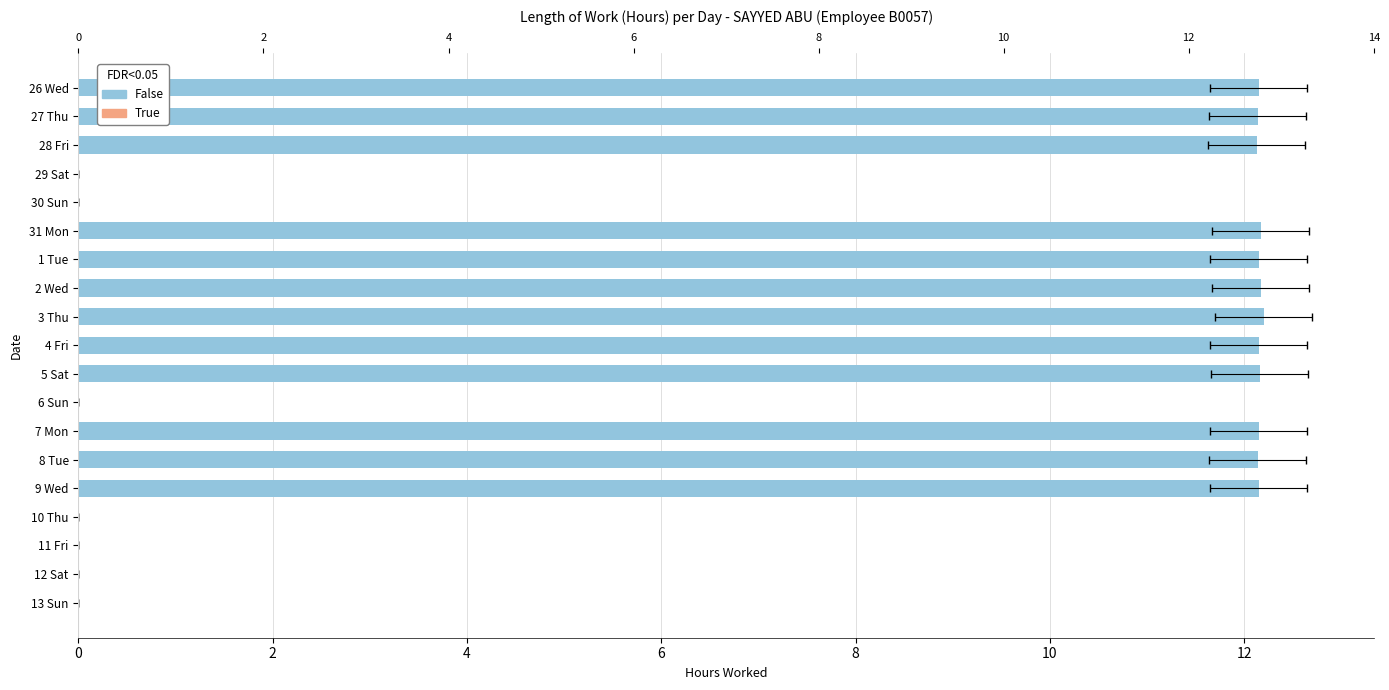

What is the difference between the maximum and minimum values?

12.2